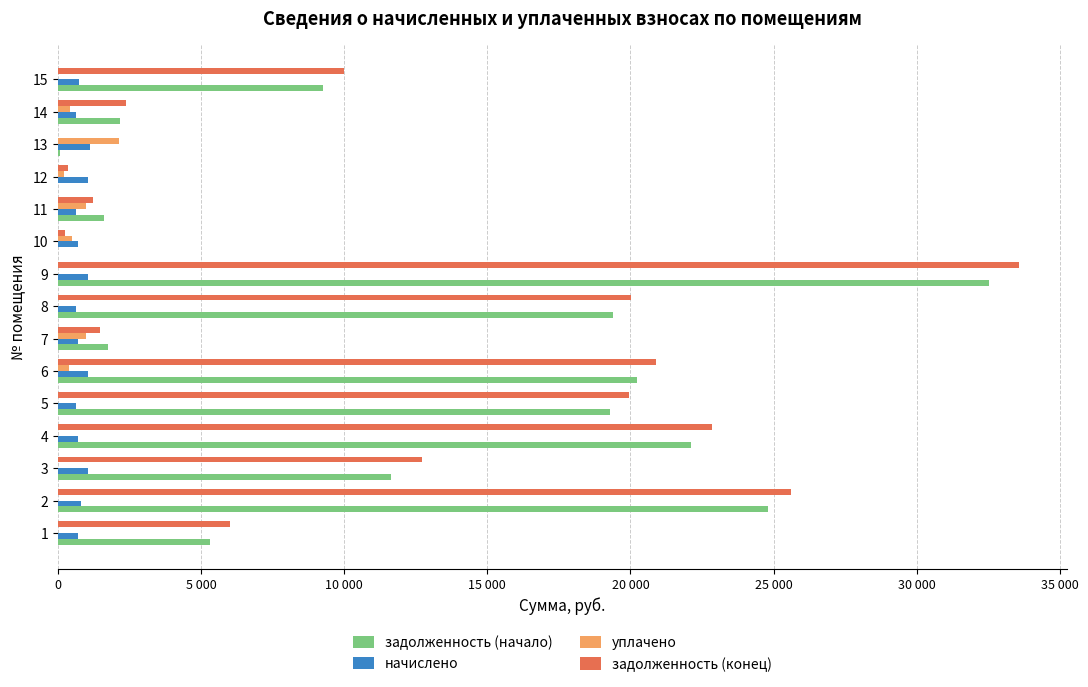

What are all the series names shown in the legend?

задолженность (начало), начислено, уплачено, задолженность (конец)